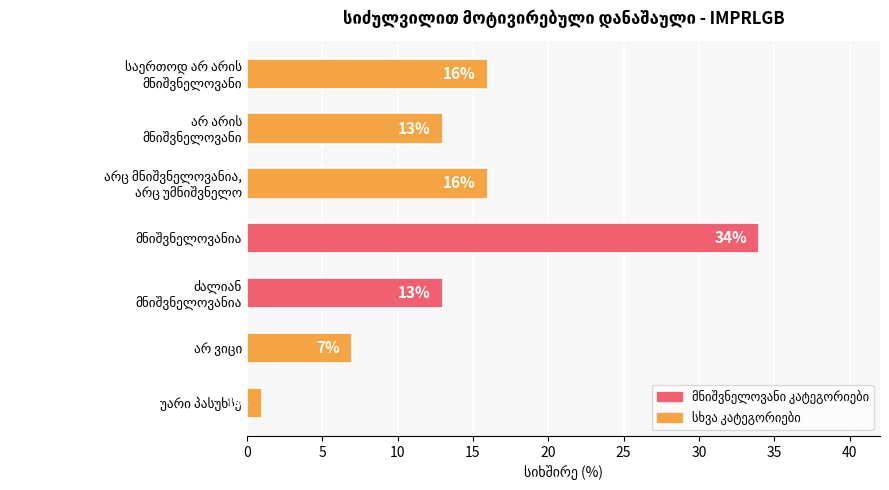

What is the value of the 4th bar from the top?

34